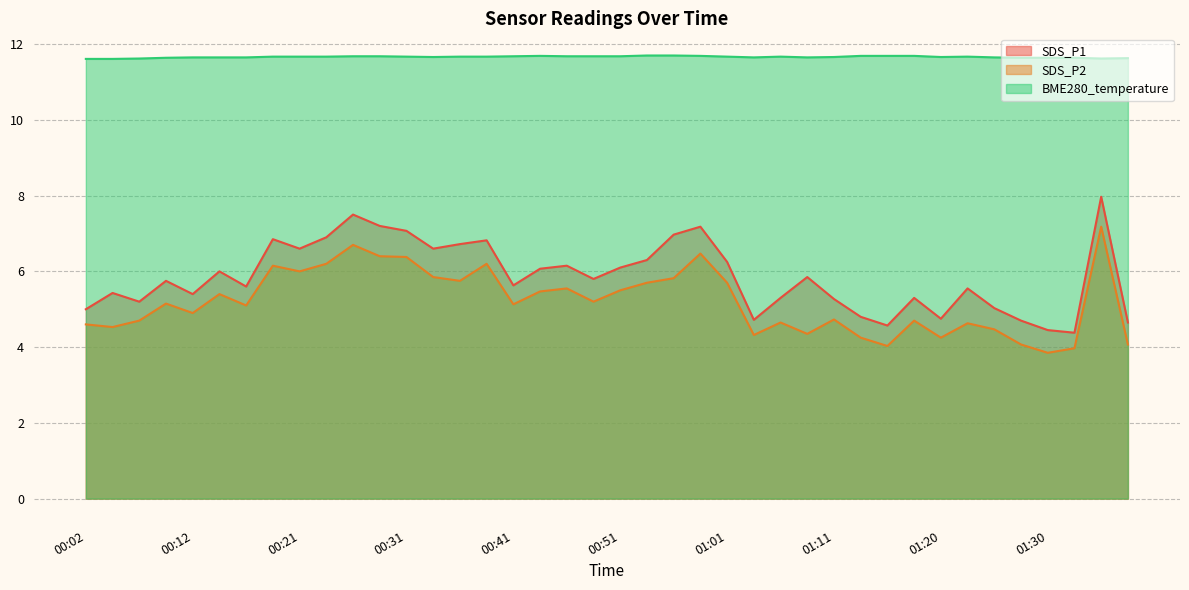

How many lines are shown in the chart?

3